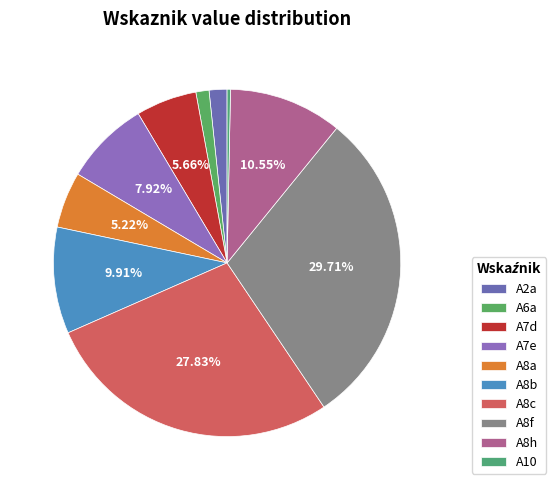

Combined, do A7e and A6a account for over 50%?

No